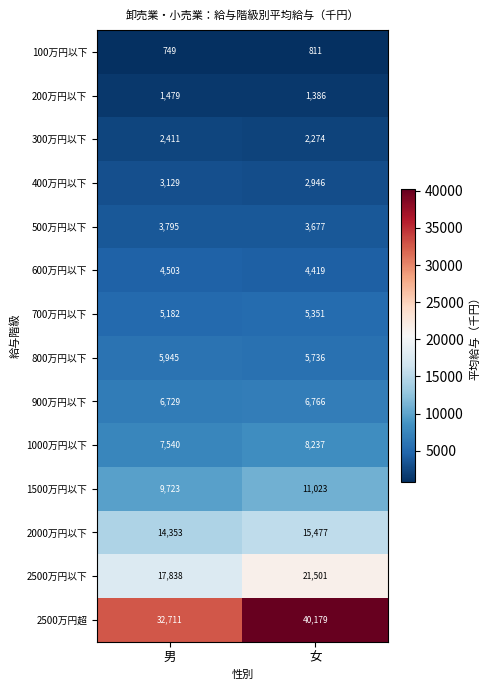

Reading left to right, what are all the values shown in this chart?

100万円以下: 男=749	女=811
200万円以下: 男=1479	女=1386
300万円以下: 男=2411	女=2274
400万円以下: 男=3129	女=2946
500万円以下: 男=3795	女=3677
600万円以下: 男=4503	女=4419
700万円以下: 男=5182	女=5351
800万円以下: 男=5945	女=5736
900万円以下: 男=6729	女=6766
1000万円以下: 男=7540	女=8237
1500万円以下: 男=9723	女=11023
2000万円以下: 男=14353	女=15477
2500万円以下: 男=17838	女=21501
2500万円超: 男=32711	女=40179